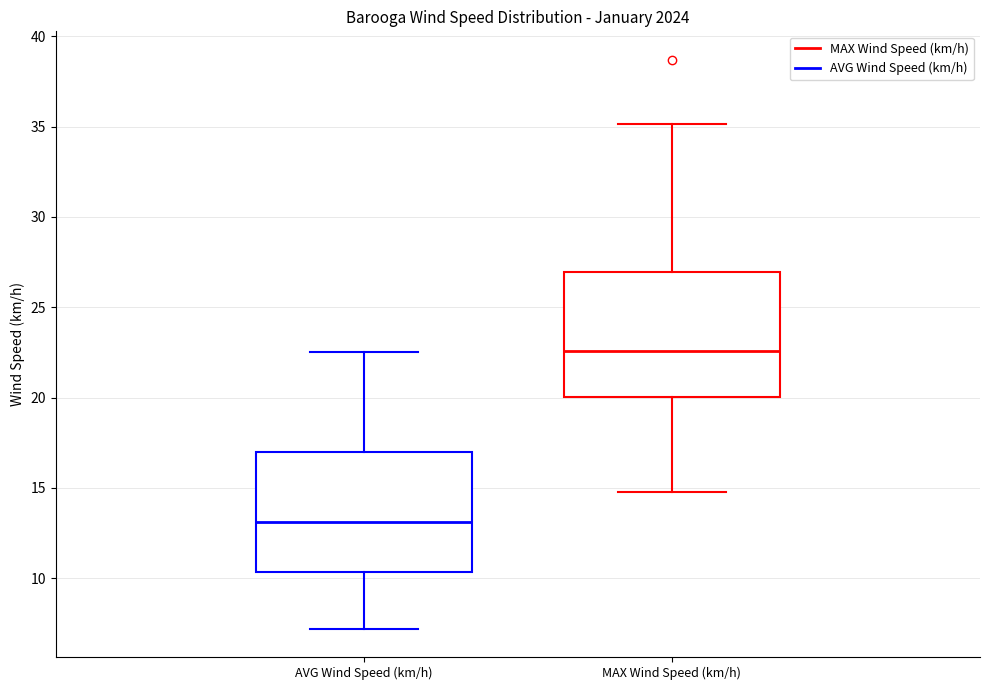

Reading left to right, read every box against the y-axis: the position of its median line, the range the box covers, and the ends of its whiskers. The values are not printed on the chart, so give them approximately, as read against the axis.

AVG Wind Speed (km/h): median 13.0, box 10.5 to 17.0, whiskers 7.0 to 22.5
MAX Wind Speed (km/h): median 22.5, box 20.0 to 27.0, whiskers 15.0 to 35.0